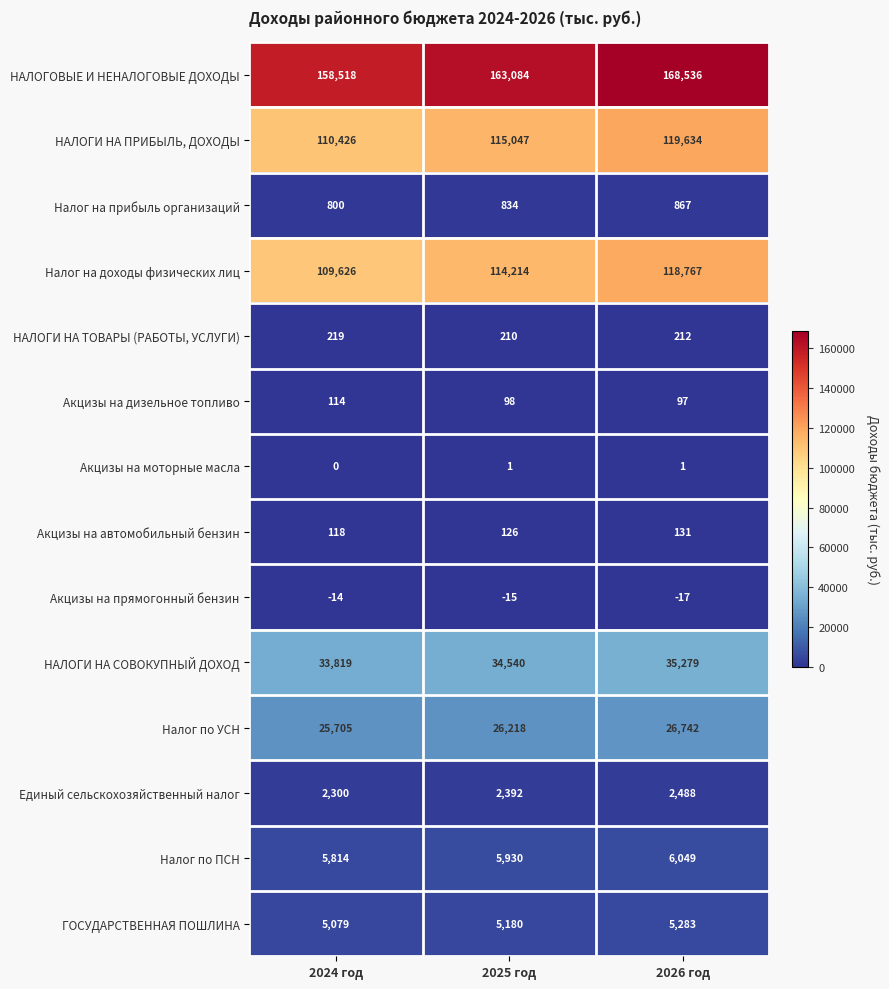

The value of Налог на доходы физических лиц at 2025 год is 51747. True or false?

False